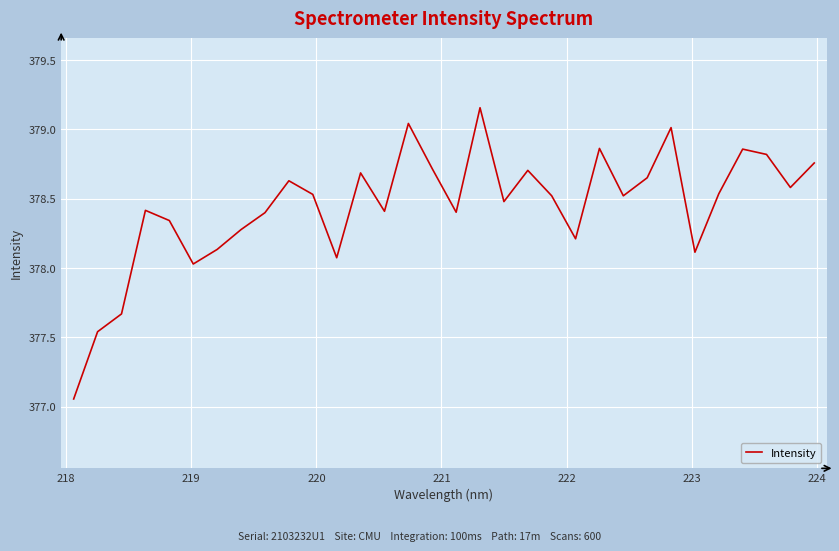

What is the difference between the maximum and minimum values?

2.1